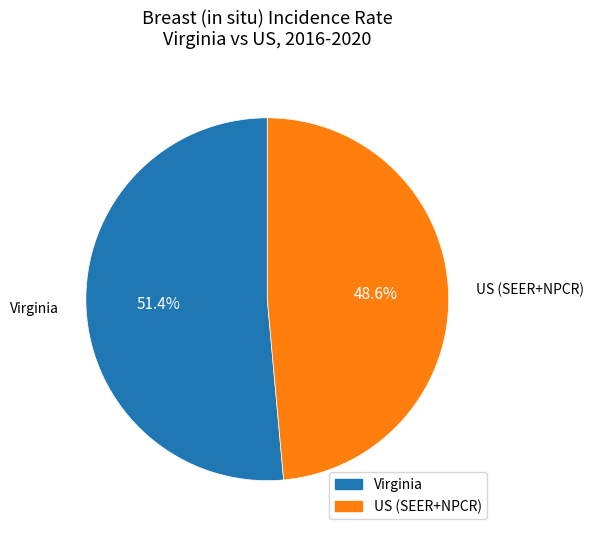

What percentage is NOT represented by Virginia?

48.6%